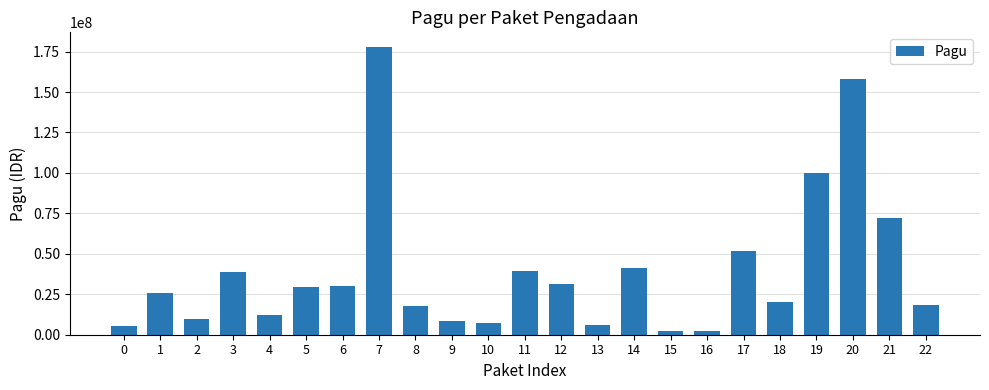

How many bars are there in total?

23